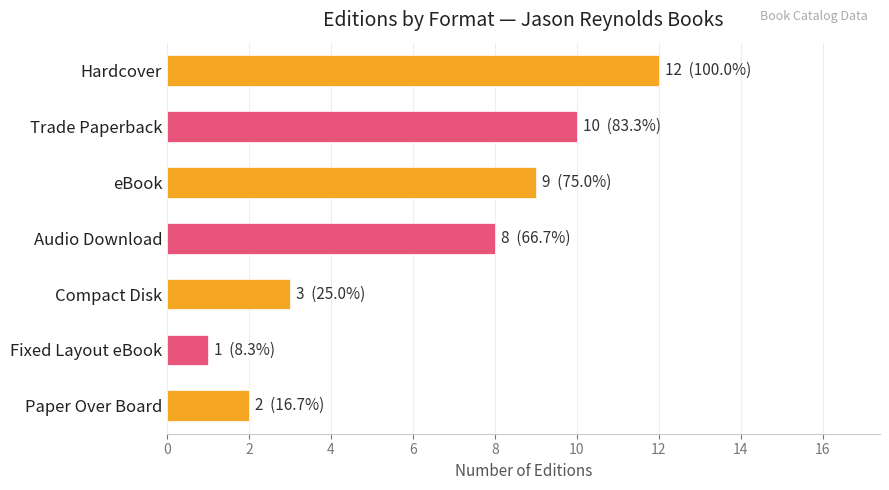

How many bars are there in total?

7